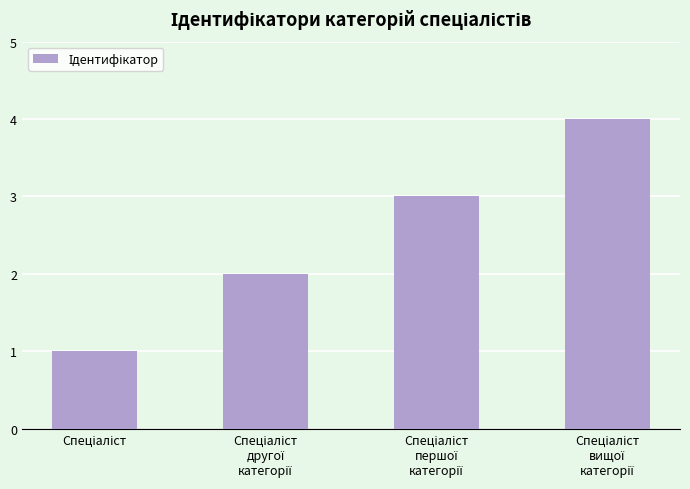

What is the sum of all values?

10